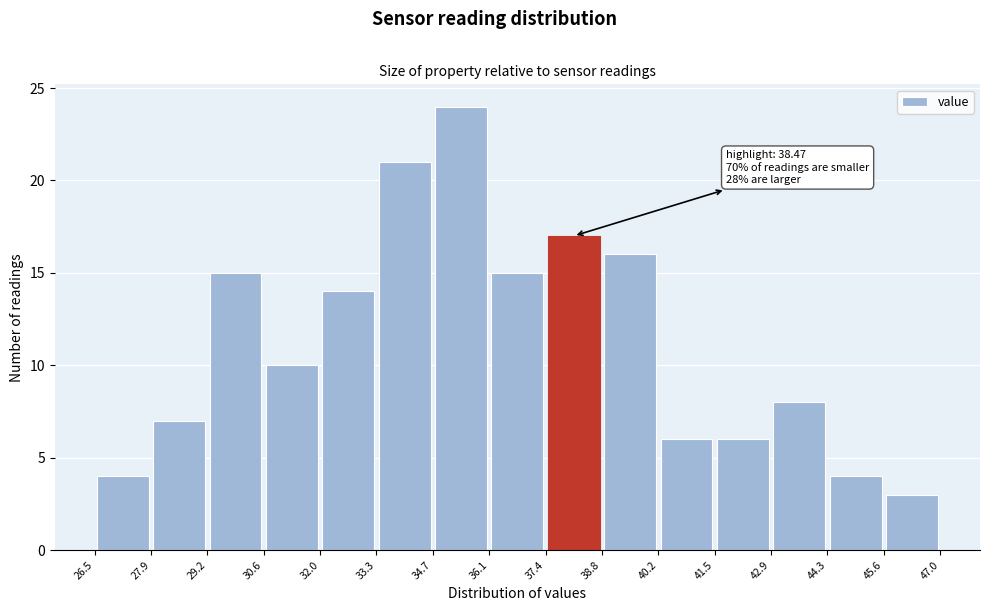

Over which range of the x-axis is the bar tallest?

34.7 to 36.1